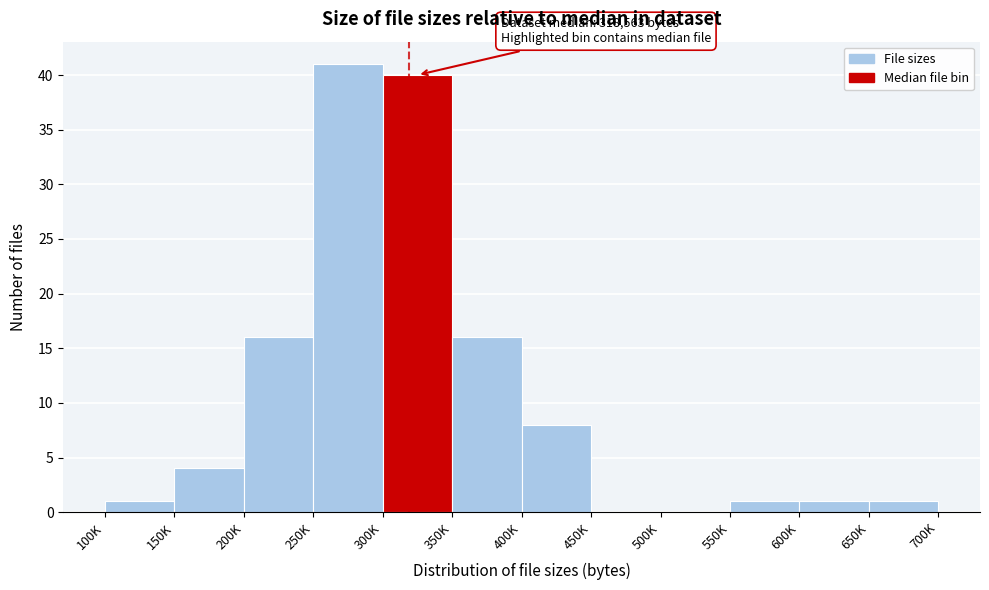

Reading right to left, list all the values displayed in this chart.

650K=1	600K=1	550K=1	500K=0	450K=0	400K=8	350K=16	300K=40	250K=41	200K=16	150K=4	100K=1